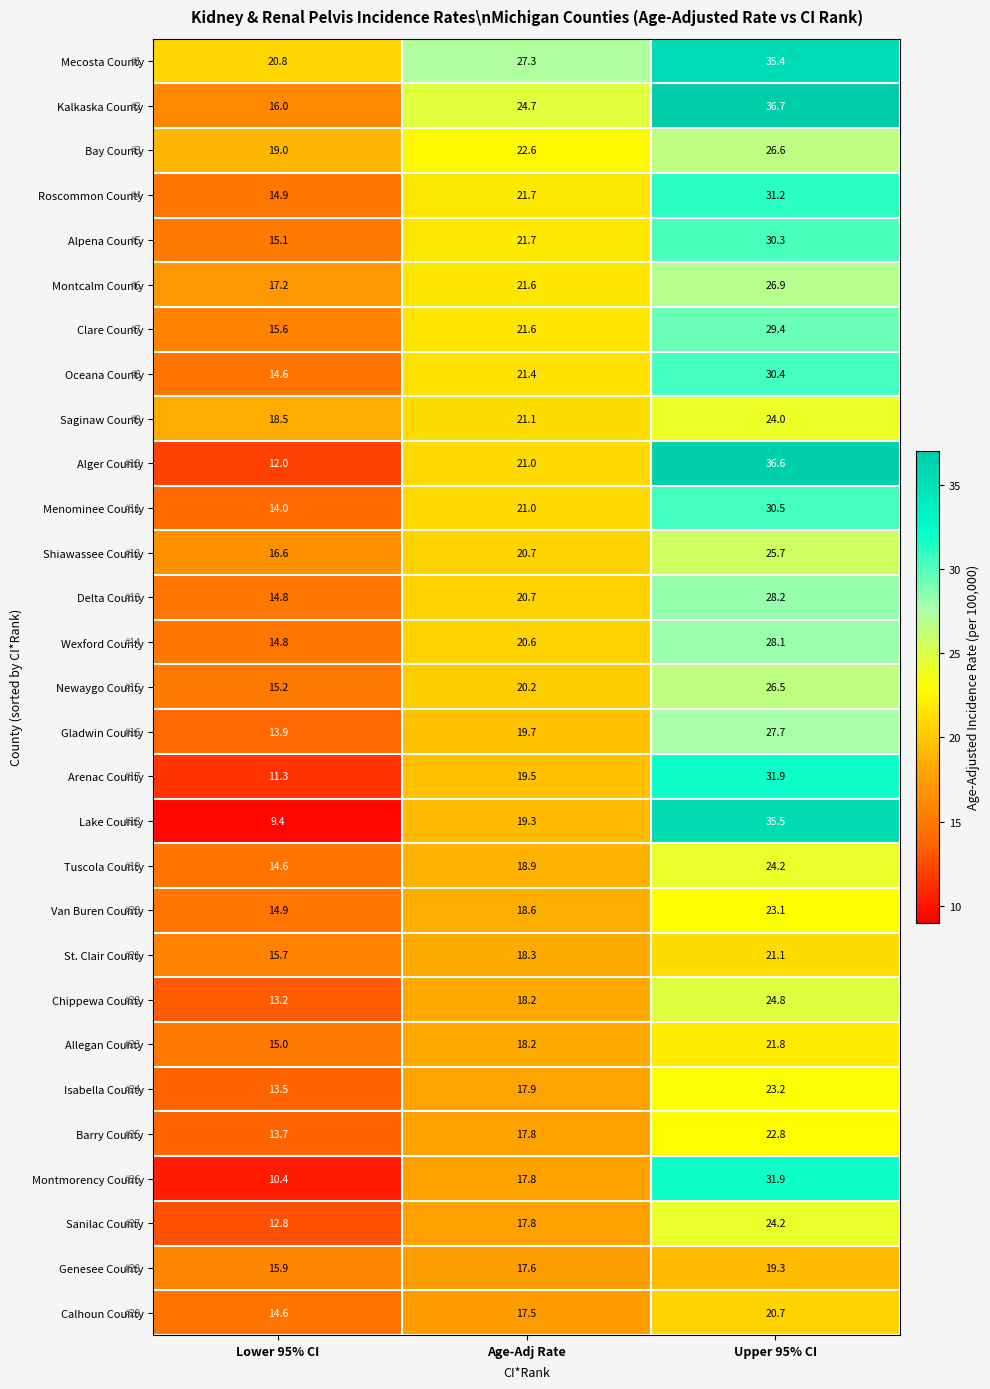

What is the difference between the Chippewa County values at Age-Adj Rate and Upper 95% CI?

6.6